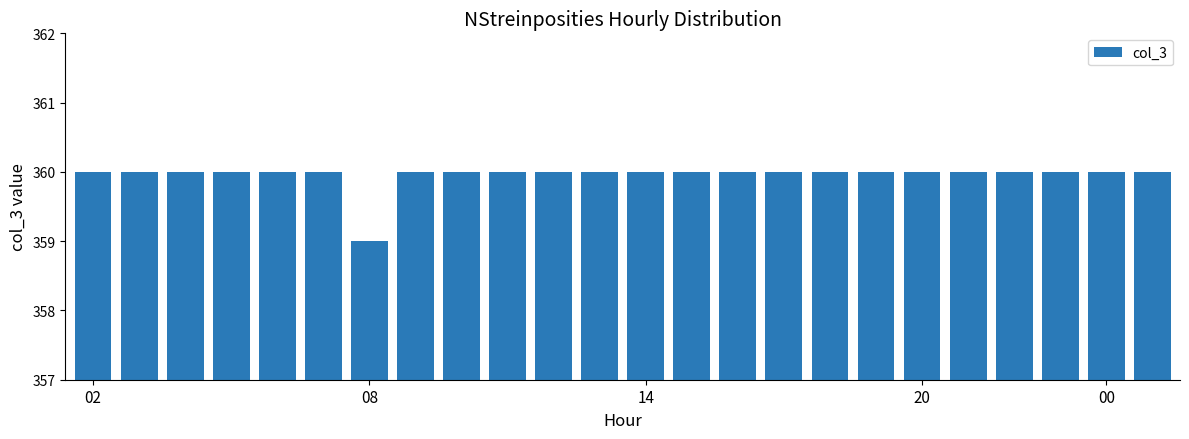

Reading left to right, extract all data points from this chart.

360	360	360	360	360	360	359	360	360	360	360	360	360	360	360	360	360	360	360	360	360	360	360	360